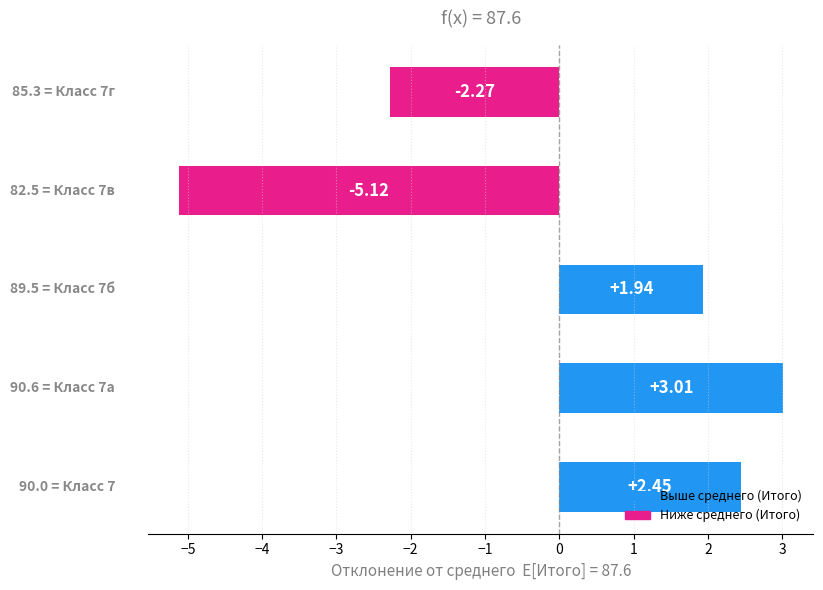

What is the difference between the maximum and minimum values?

8.1